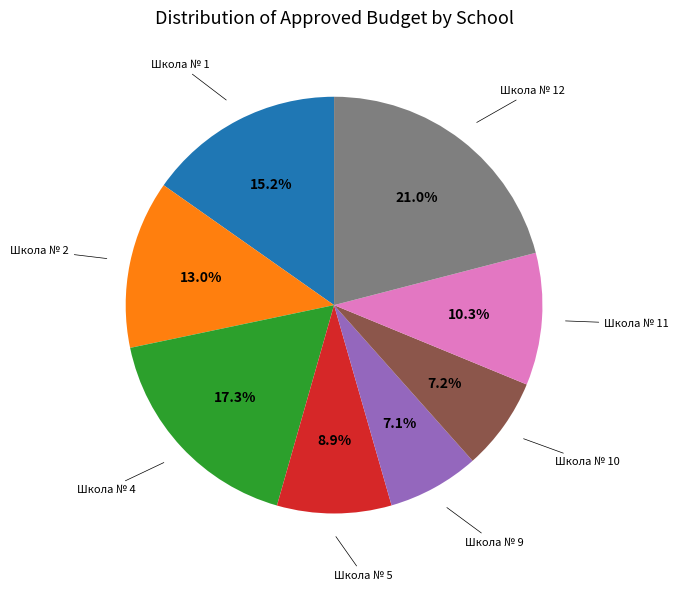

Does any single category account for the majority?

No